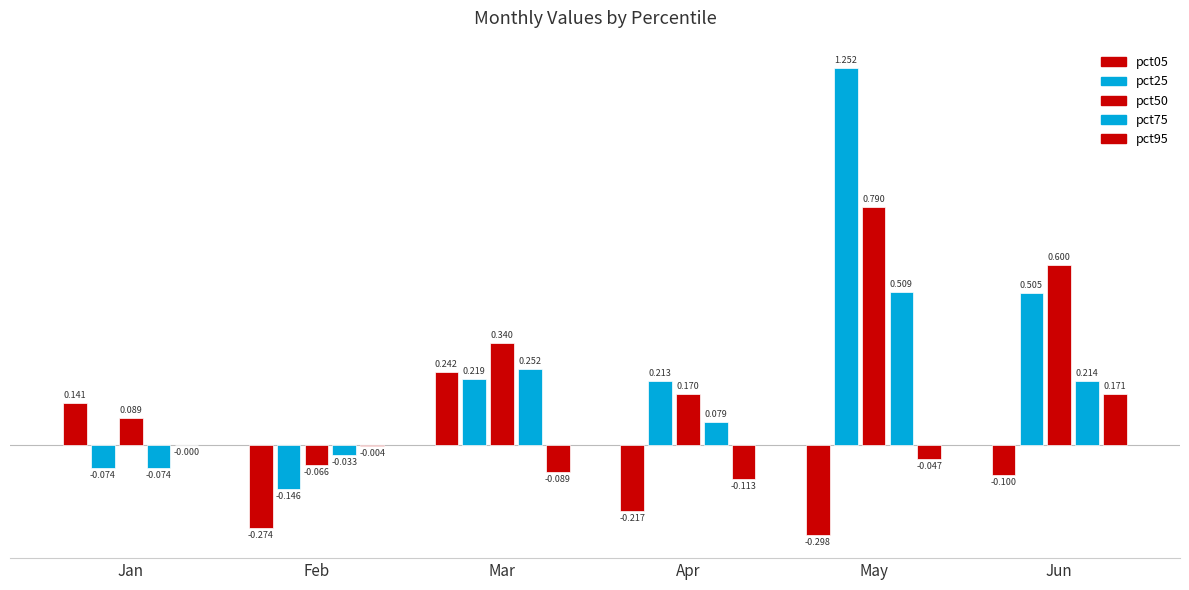

Read the pct75 value at Jan.

-0.1